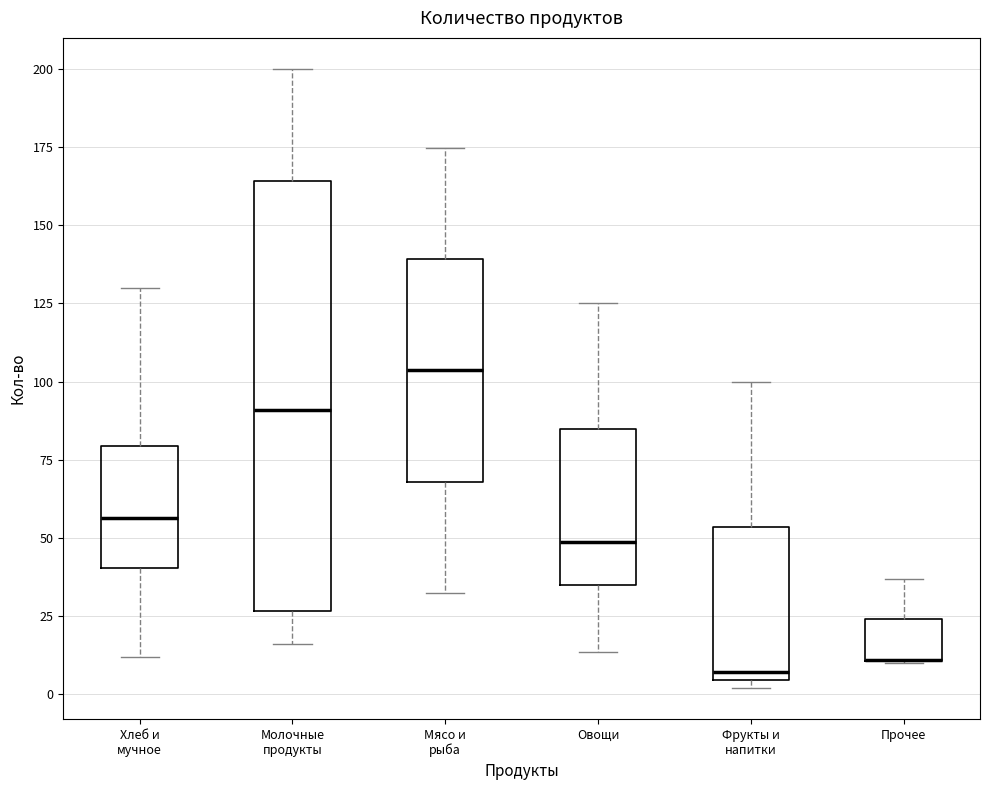

Which box is the tallest, from its lower edge to its upper edge?

Молочные продукты